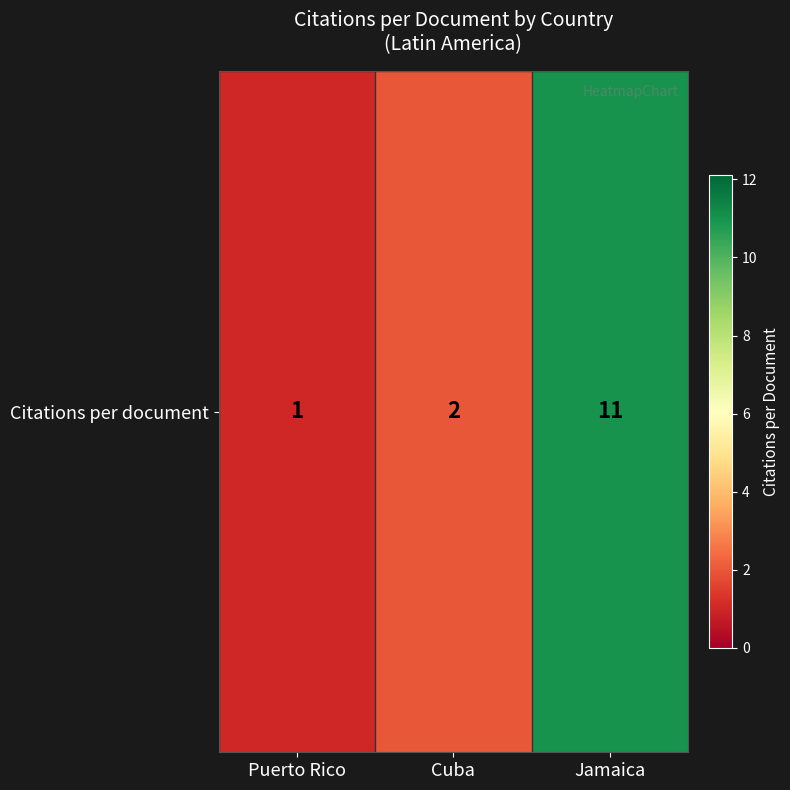

Which has a higher value, Cuba or Puerto Rico?

Cuba